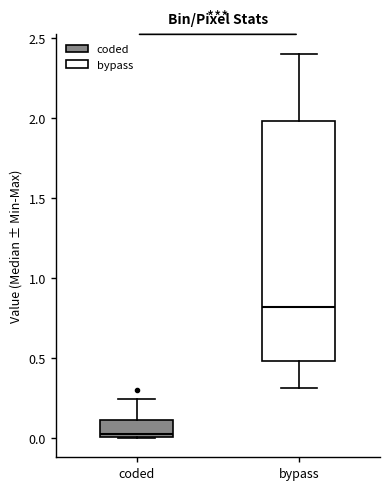

Which box's median line is the lowest?

coded